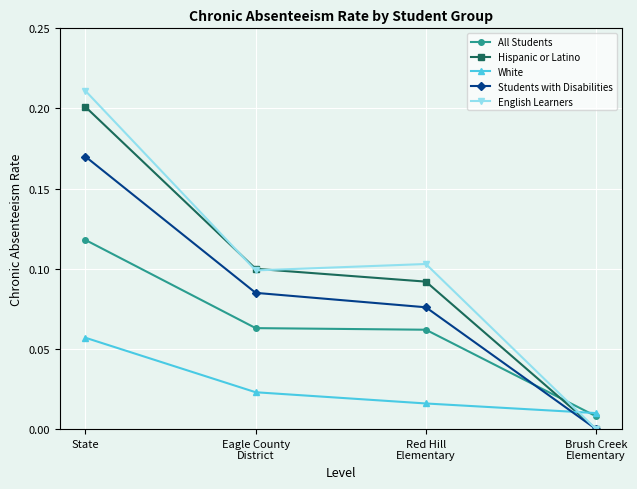

The English Learners series shows 0.2 at State. True or false?

True